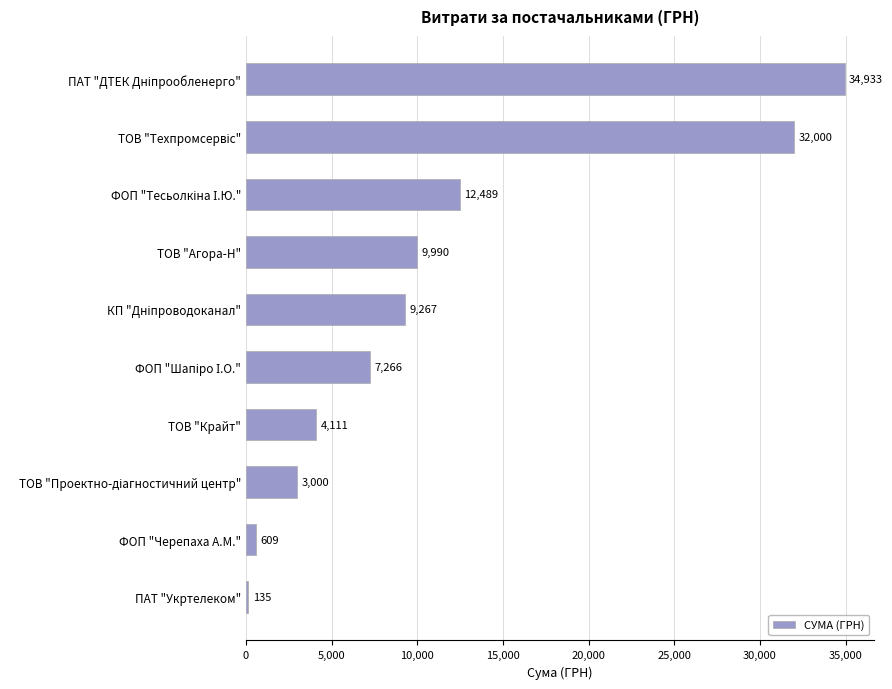

What is the average value?

11380.0